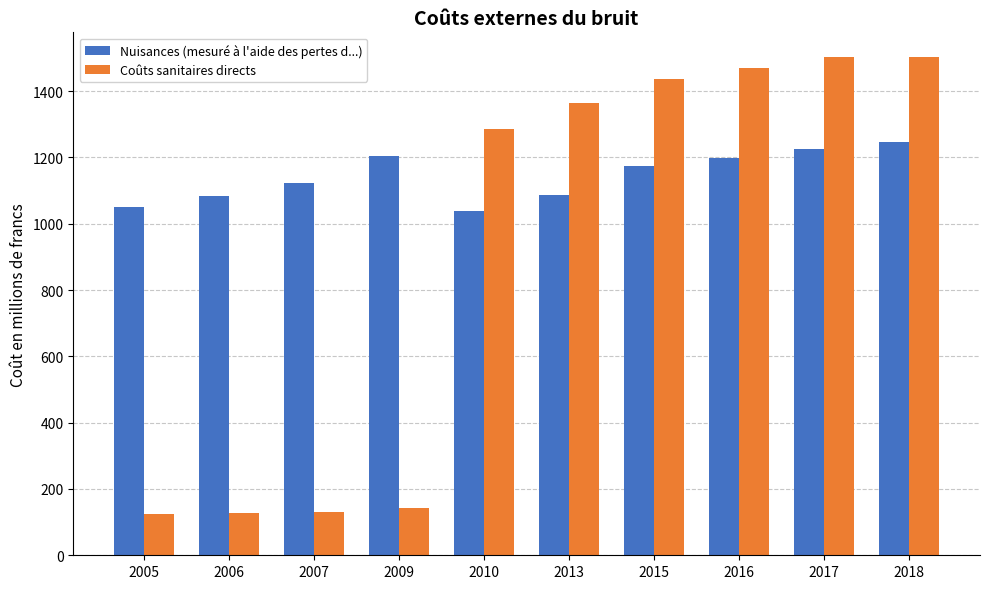

What is the smallest value displayed?

123